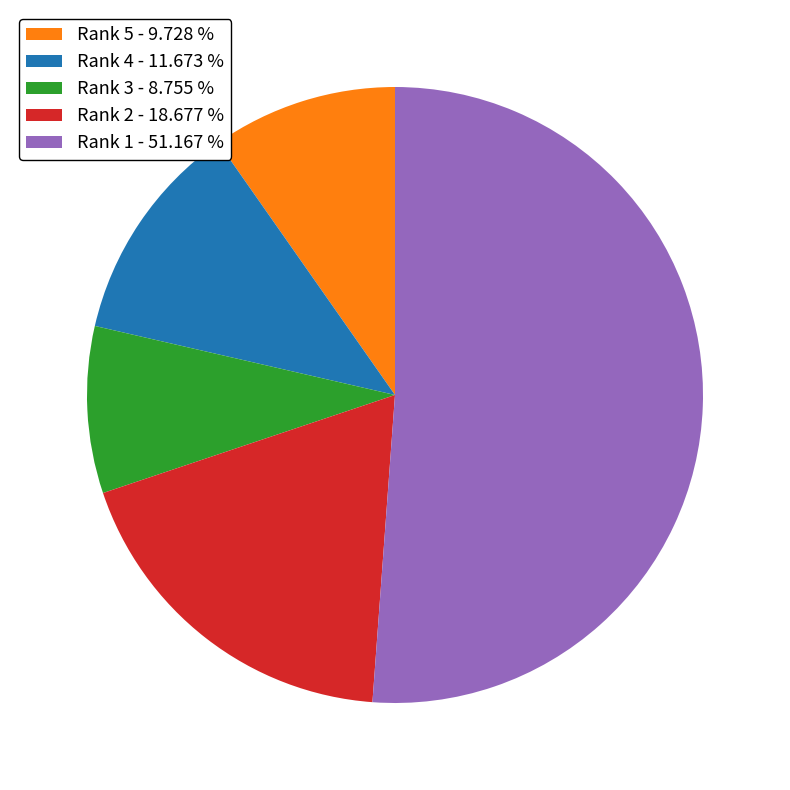

Rank the categories by value from lowest to highest.

Rank 3, Rank 5, Rank 4, Rank 2, Rank 1